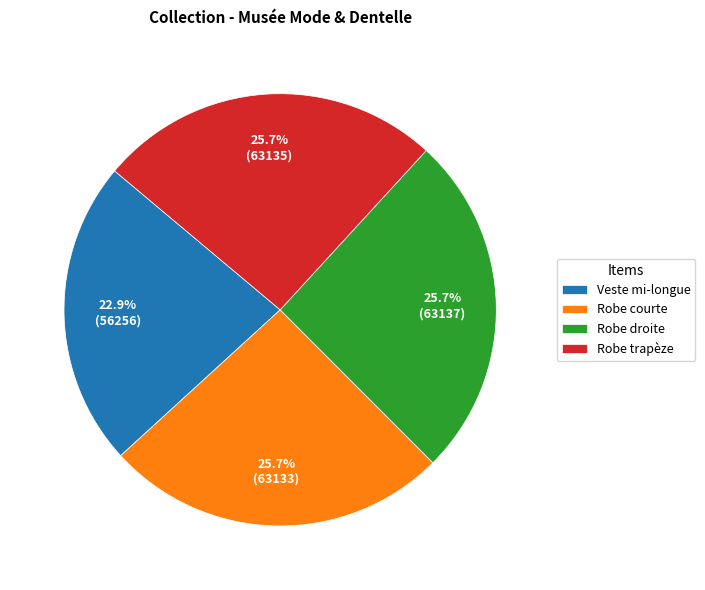

True or false: Robe courte accounts for 15% of the total.

False